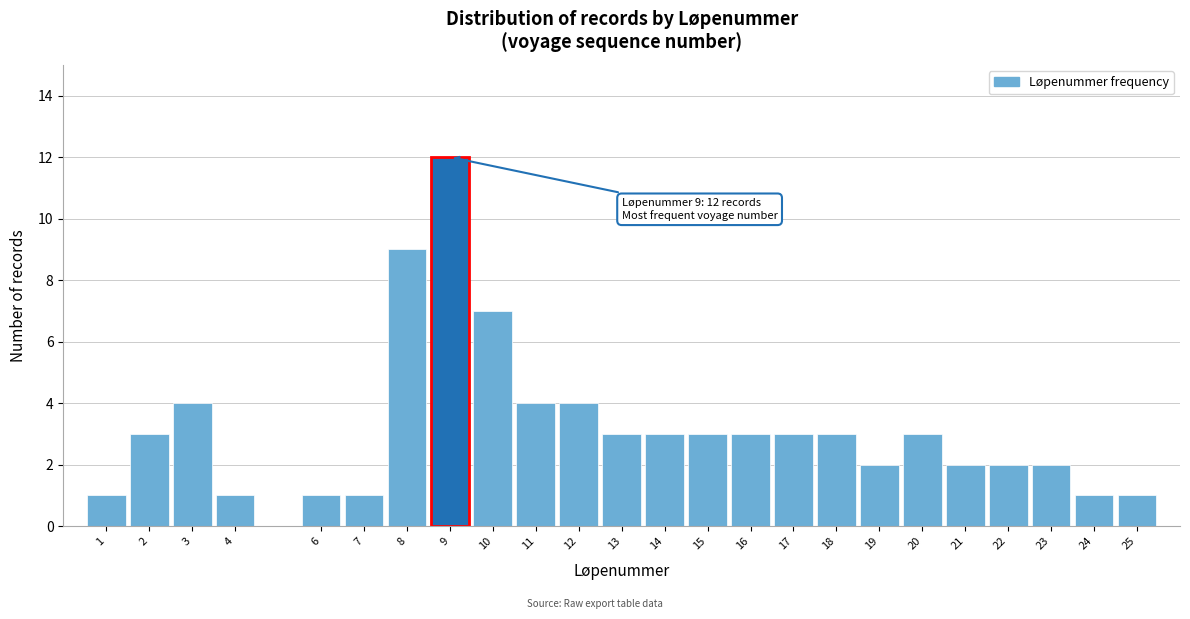

Over which range of the x-axis is the bar tallest?

8.5 to 9.5